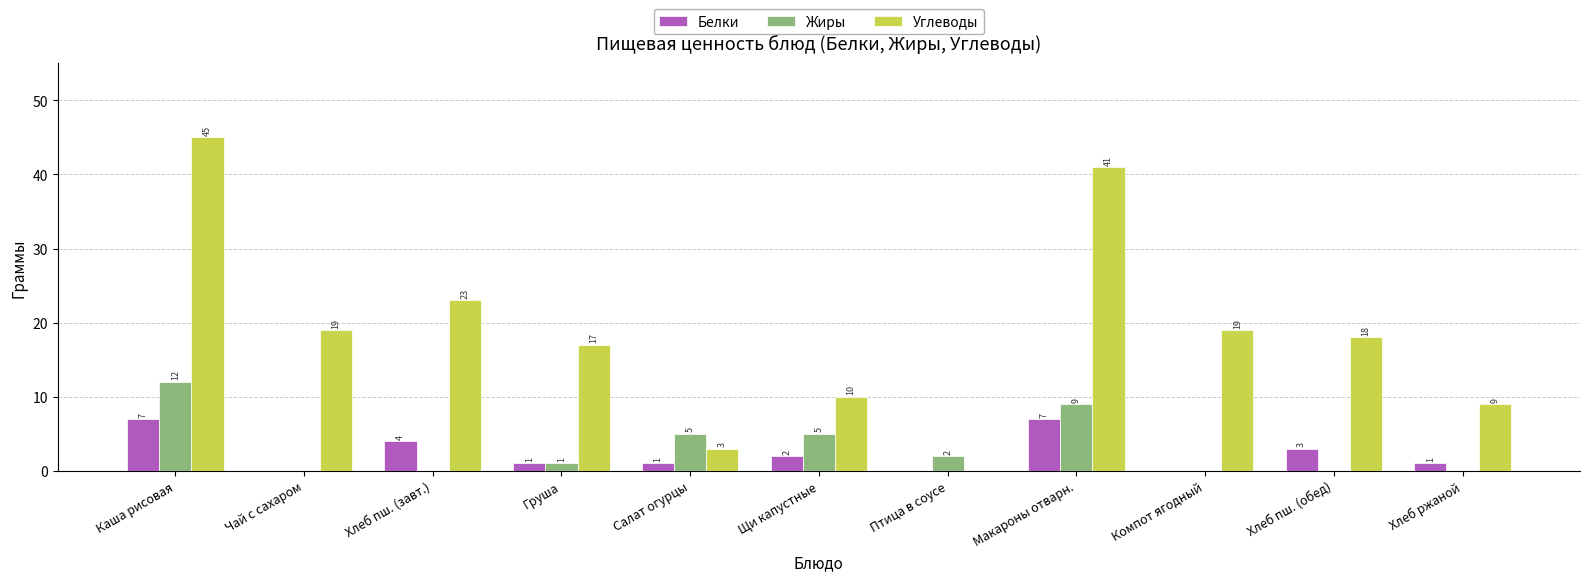

Which series changed the most between Макароны отварн. and Компот ягодный?

Углеводы